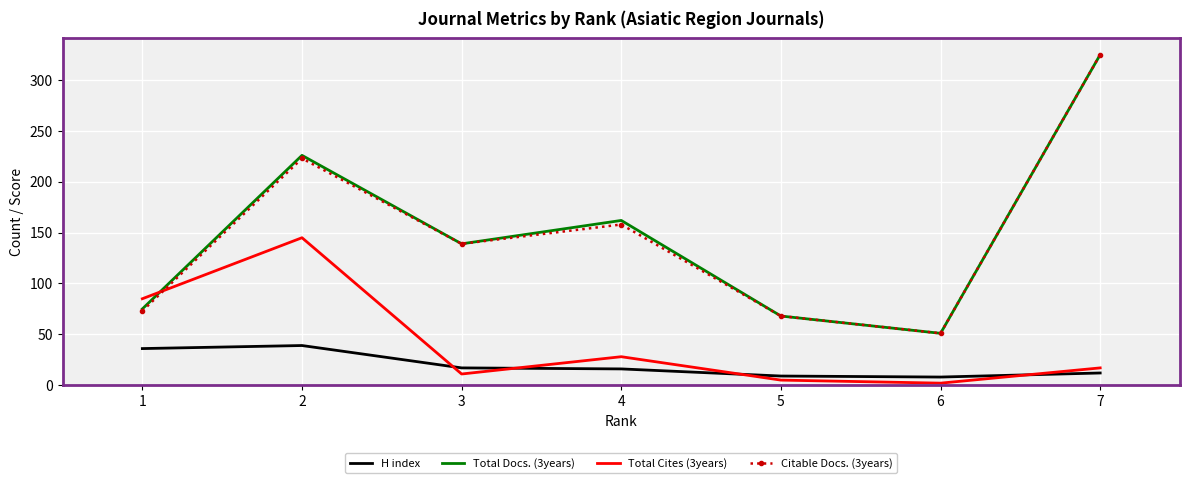

What is the sum of the Citable Docs. (3years) values at 6 and 3?

190